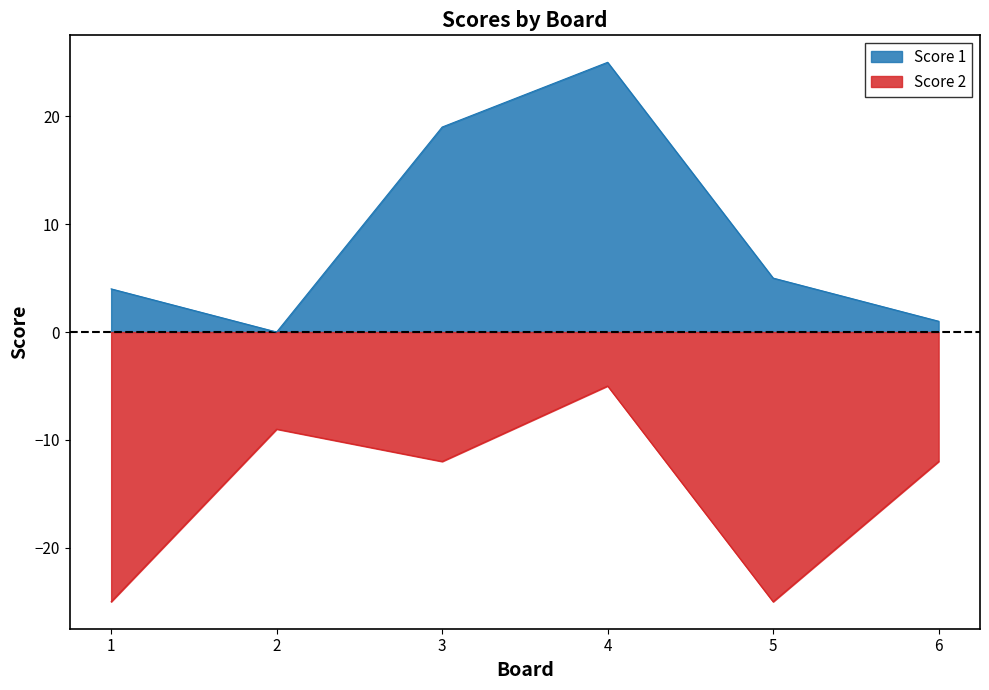

Rank the series at 1 from highest to lowest value.

Score 1, Score 2